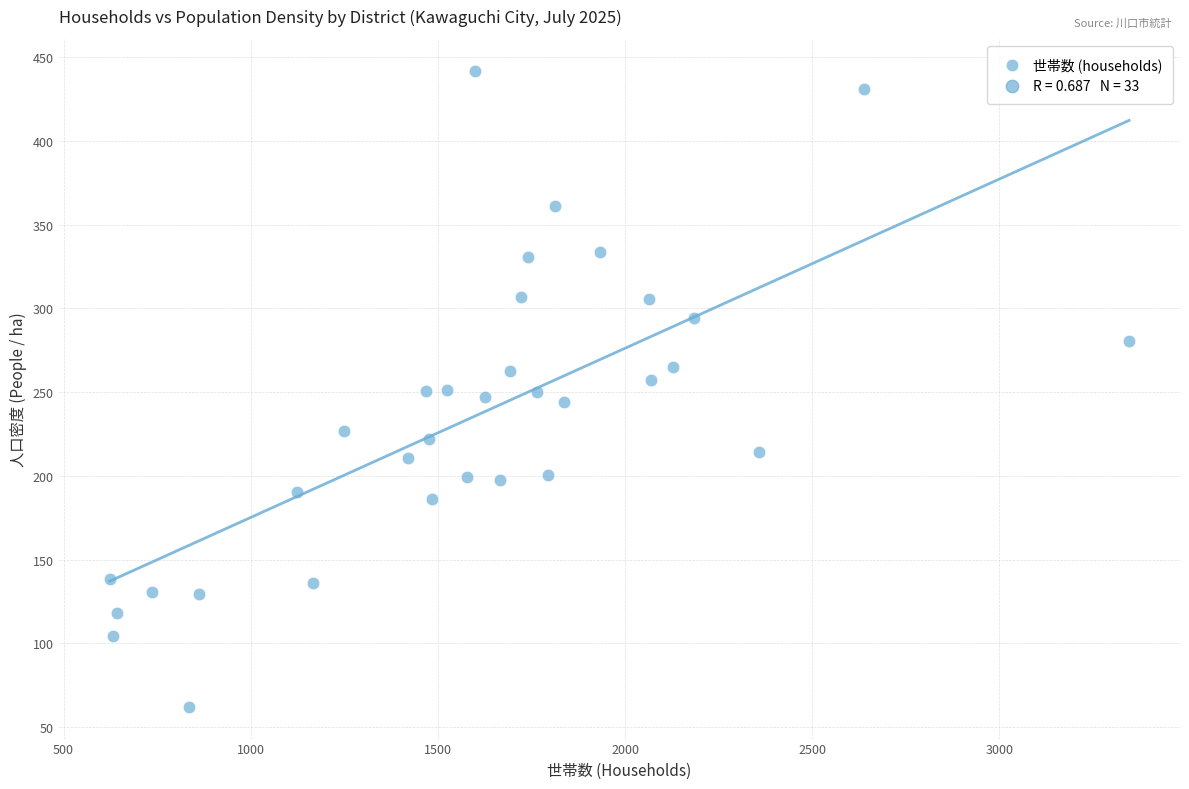

What is the range of X values (max minus min)?

2723.0